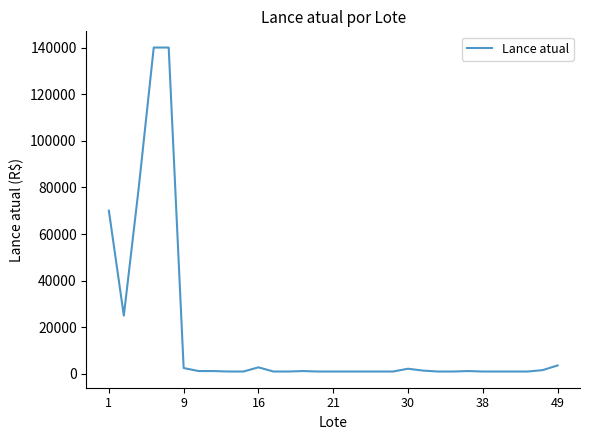

What is the difference between the maximum and minimum values?

139000